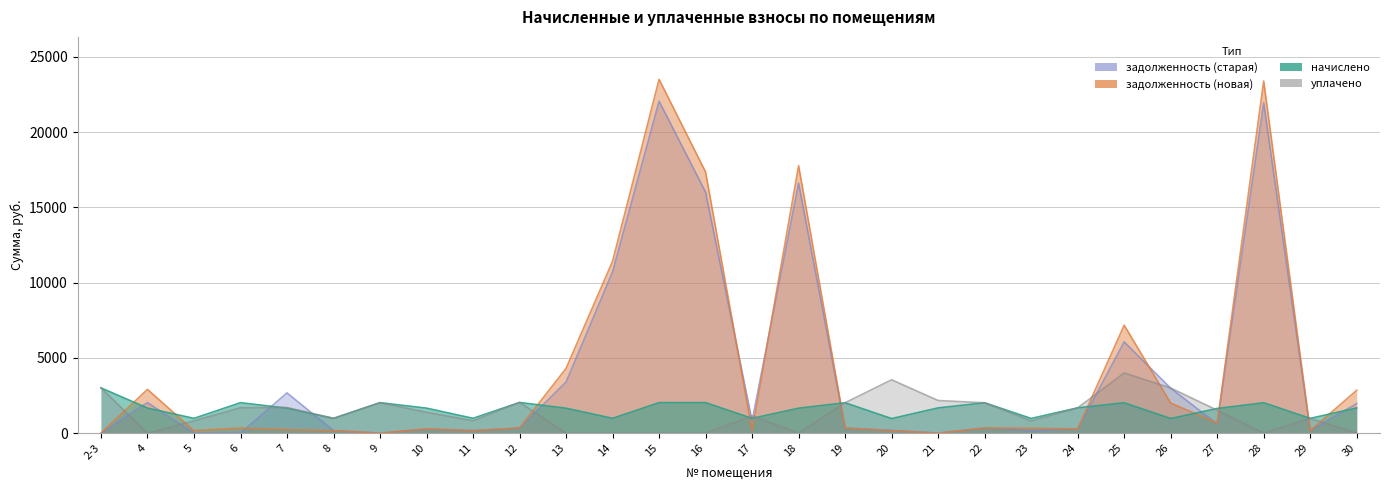

What is the label of the 14th point from the right?

17